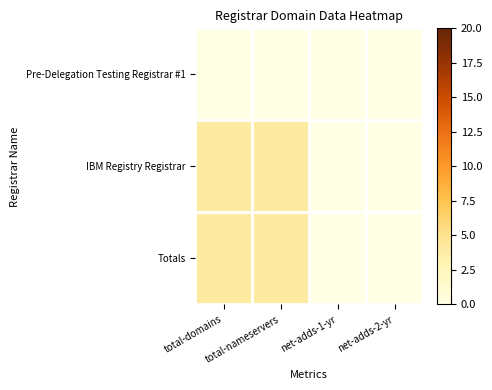

Reading left to right, transcribe all the data shown in this chart.

Pre-Delegation Testing Registrar #1: total-domains=0	total-nameservers=0	net-adds-1-yr=0	net-adds-2-yr=0
IBM Registry Registrar: total-domains=4	total-nameservers=4	net-adds-1-yr=0	net-adds-2-yr=0
Totals: total-domains=4	total-nameservers=4	net-adds-1-yr=0	net-adds-2-yr=0